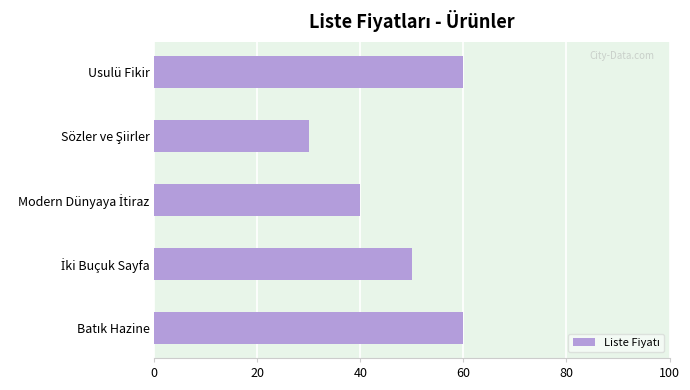

What is the greatest value displayed?

60